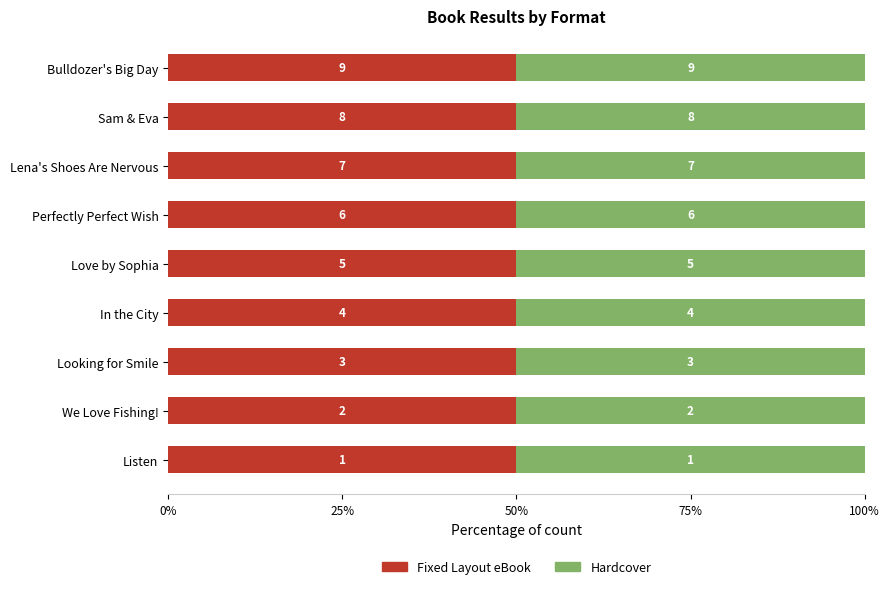

What is the label of the 9th bar from the right?

Listen